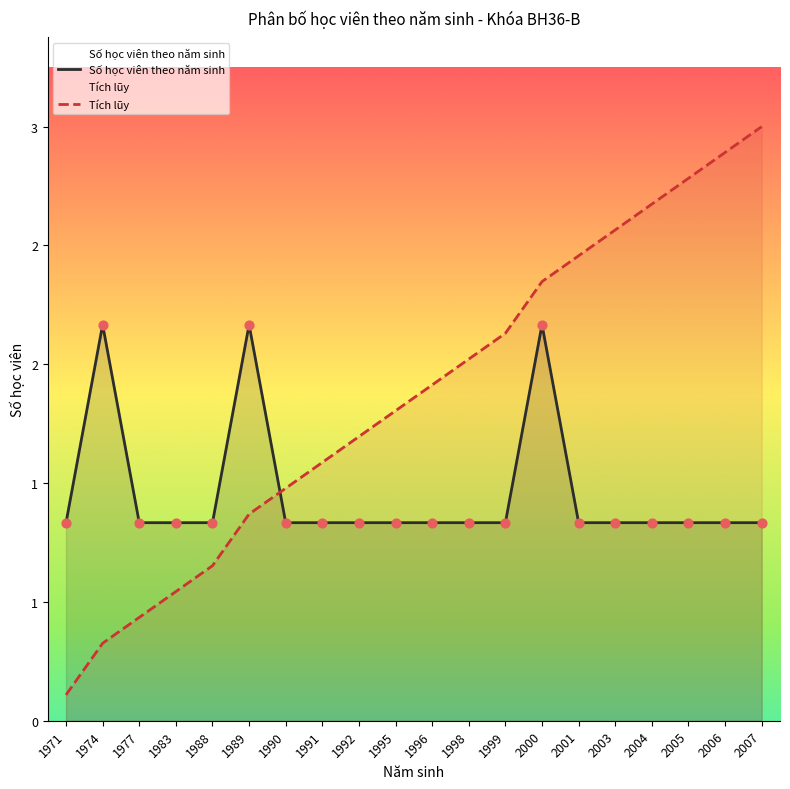

Which series contains the highest Y value?

Tích lũy